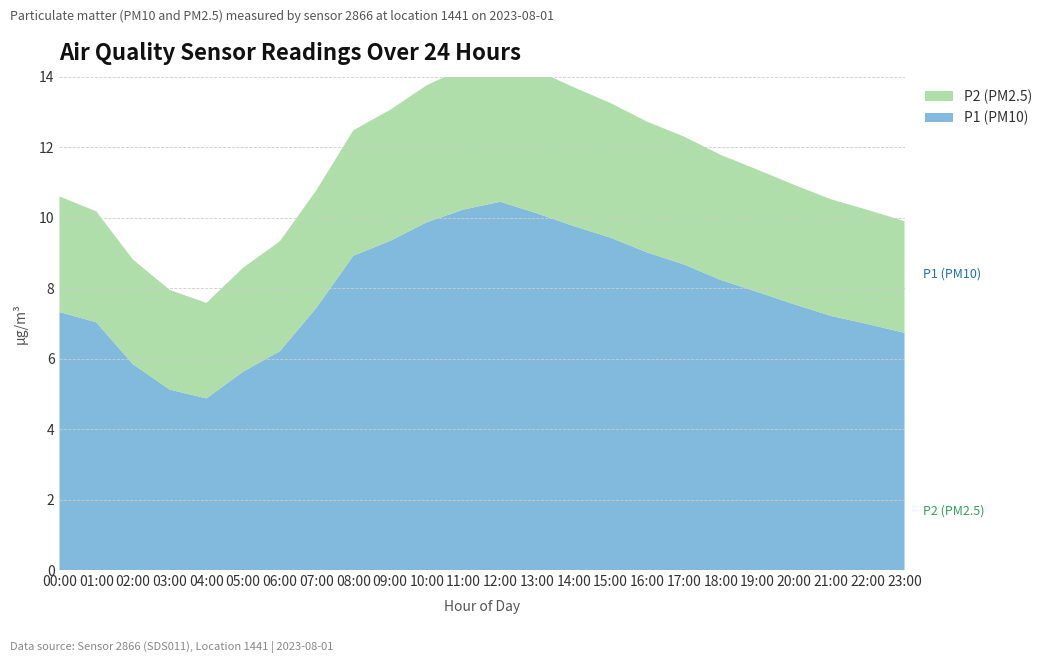

Reading left to right, list all the values displayed in this chart.

P1 (PM10): 7.3	7.0	5.8	5.1	4.9	5.6	6.2	7.5	8.9	9.3	9.9	10.2	10.4	10.1	9.8	9.4	9.0	8.7	8.2	7.9	7.5	7.2	7.0	6.7
P2 (PM2.5): 3.3	3.1	3.0	2.8	2.7	3.0	3.1	3.3	3.6	3.7	3.9	4.0	4.1	4.0	3.9	3.8	3.7	3.6	3.5	3.5	3.4	3.3	3.2	3.2